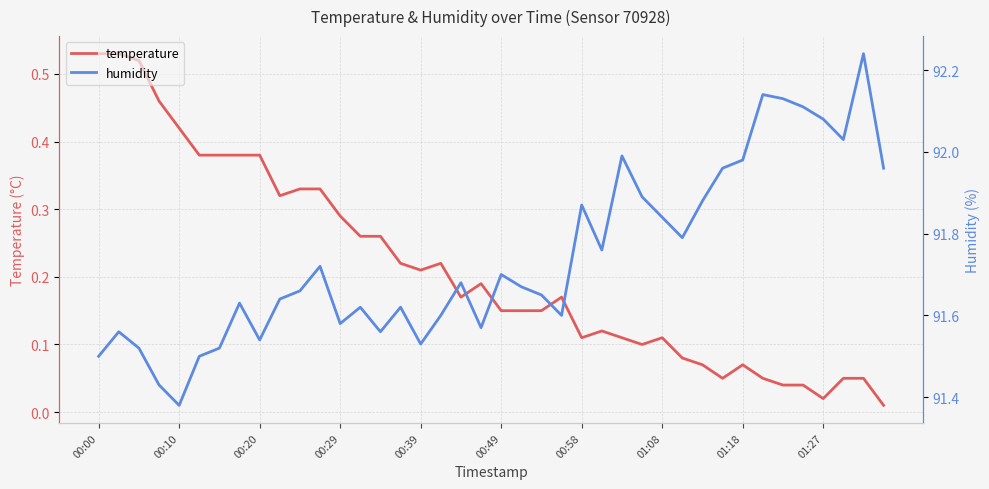

What is the value of the humidity point at the 32nd from the left?

92.0